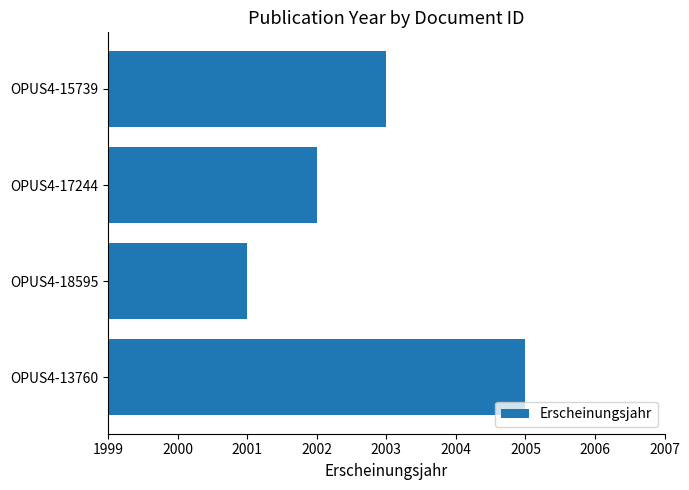

Reading bottom to top, list all the values displayed in this chart.

2005	2001	2002	2003